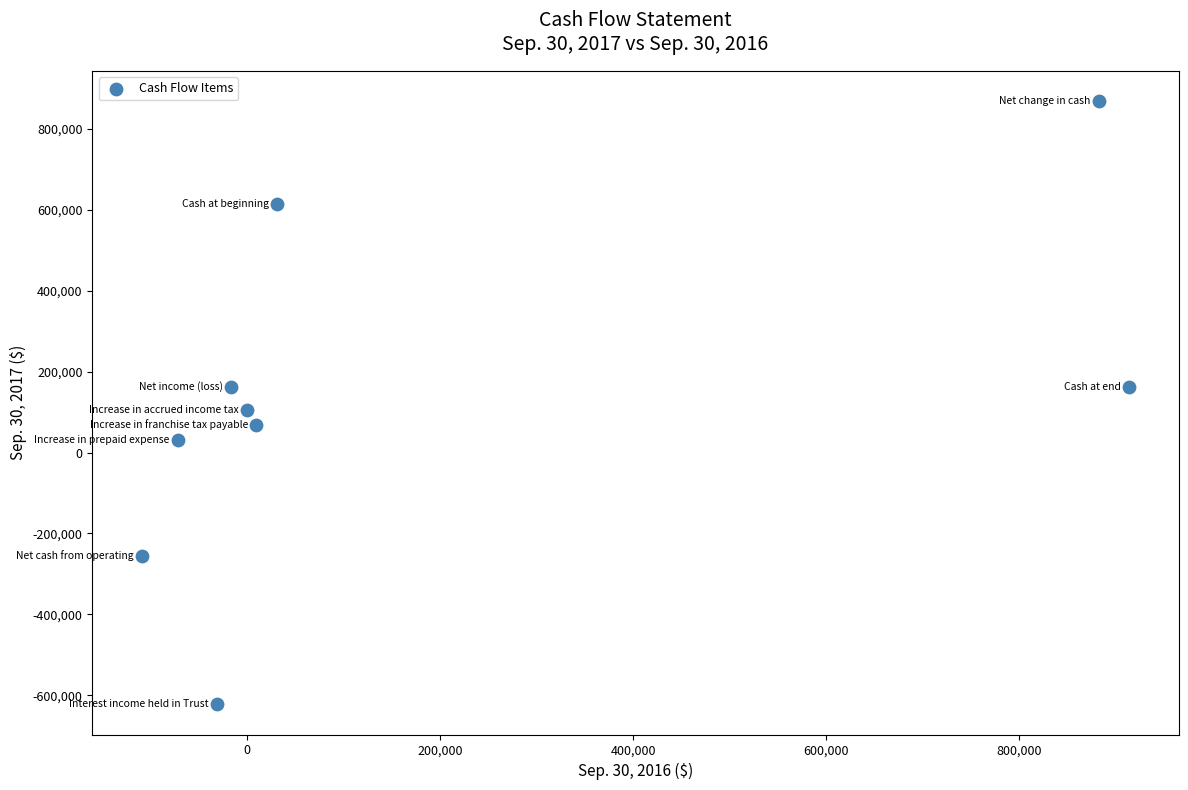

What Y value in the scatter plot is closest to 123224?

105048